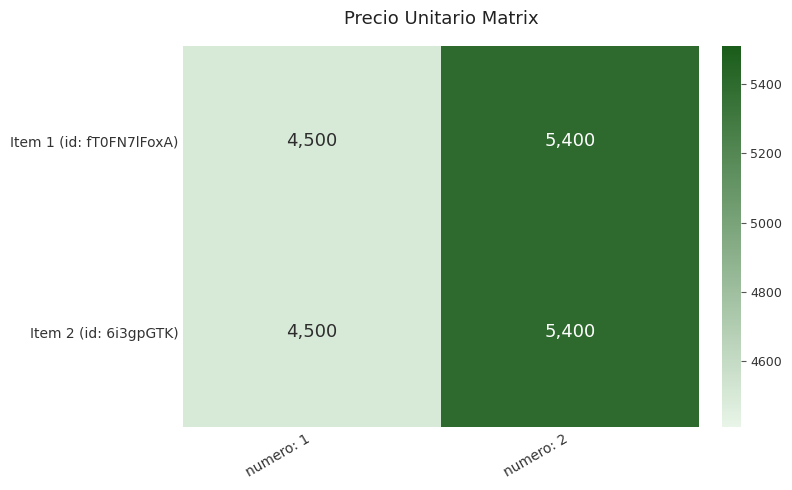

Rank the categories by Item 2 (id: 6i3gpGTK) value from lowest to highest.

numero: 1, numero: 2